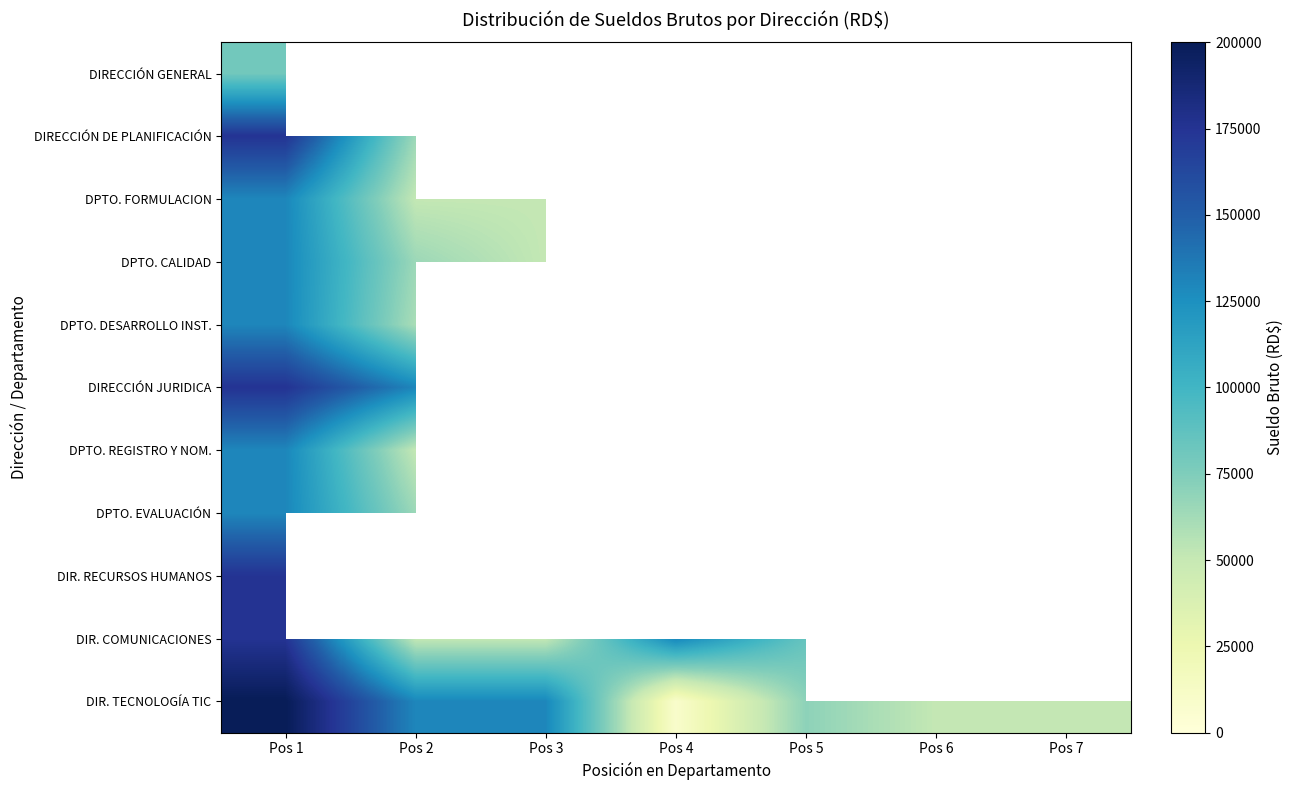

Which series has the largest total across all categories?

DIR. TECNOLOGÍA TIC